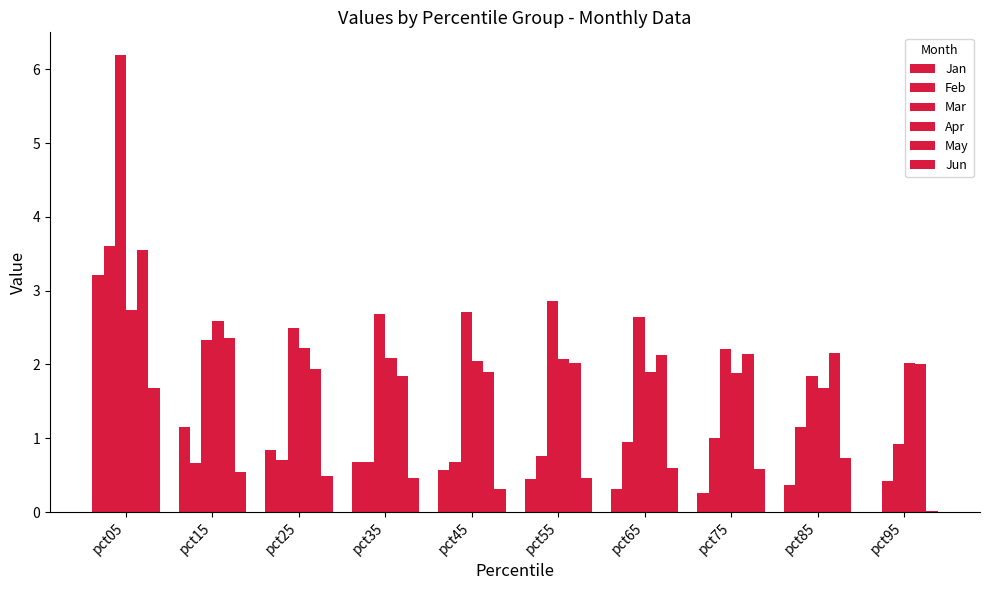

What is the difference between the highest and lowest values at pct25?

2.0